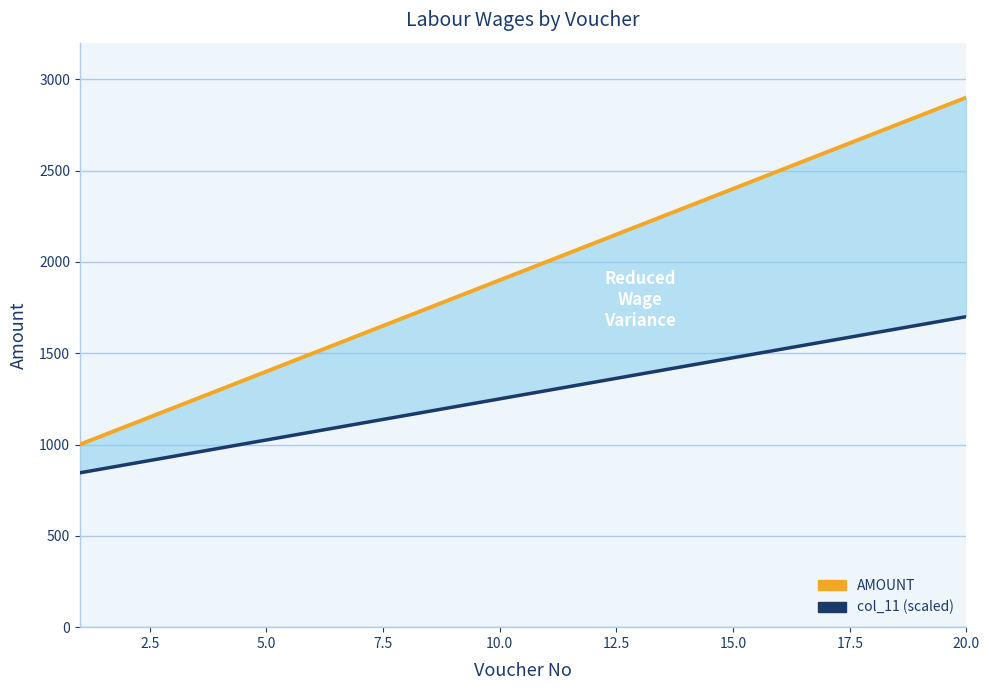

Which series has the largest total across all categories?

AMOUNT